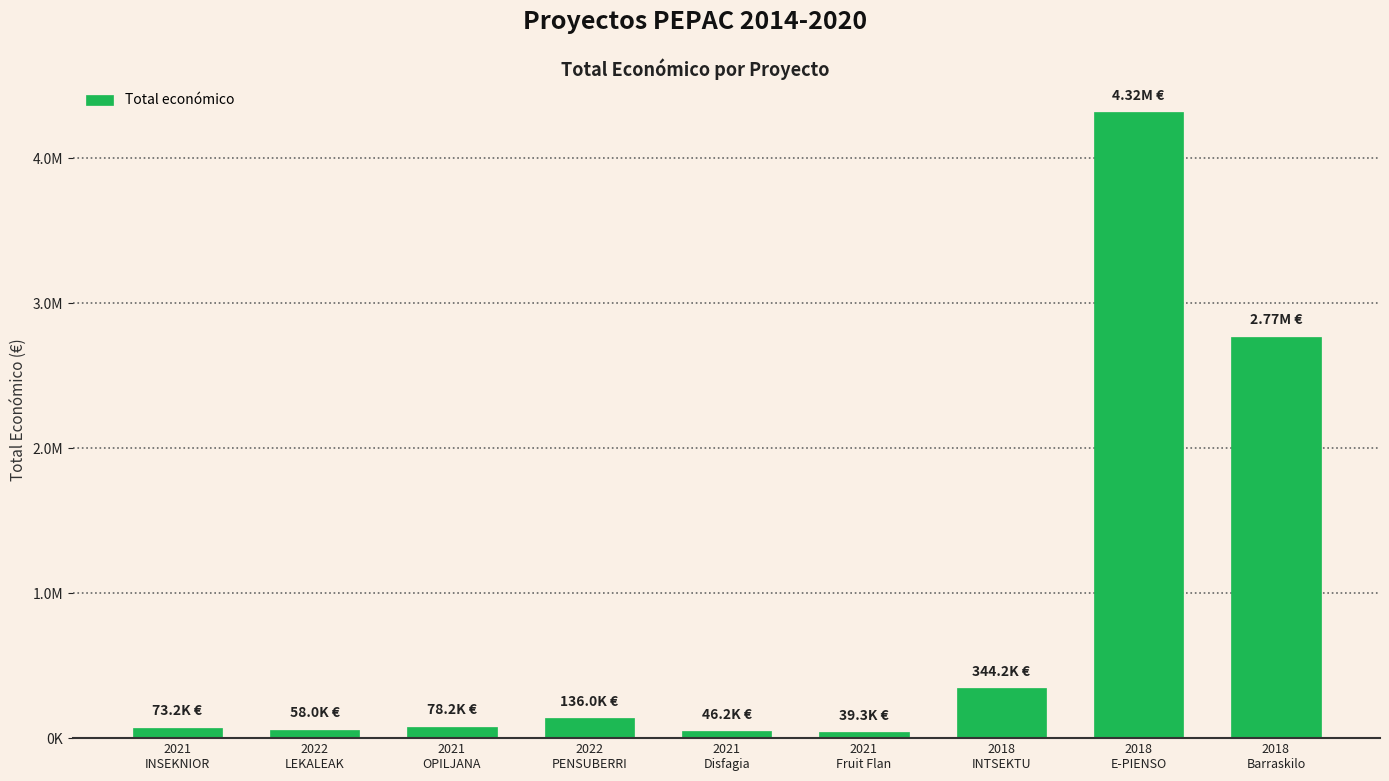

Read the value at 2021
OPILJANA.

78216.1